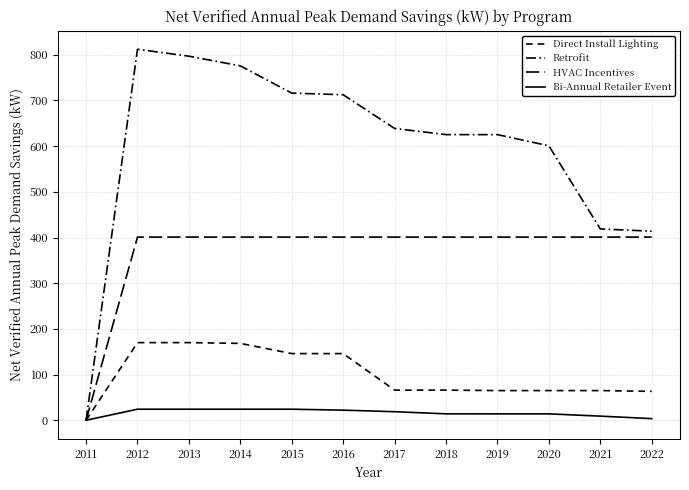

True or false: Direct Install Lighting and HVAC Incentives cross at least once.

False